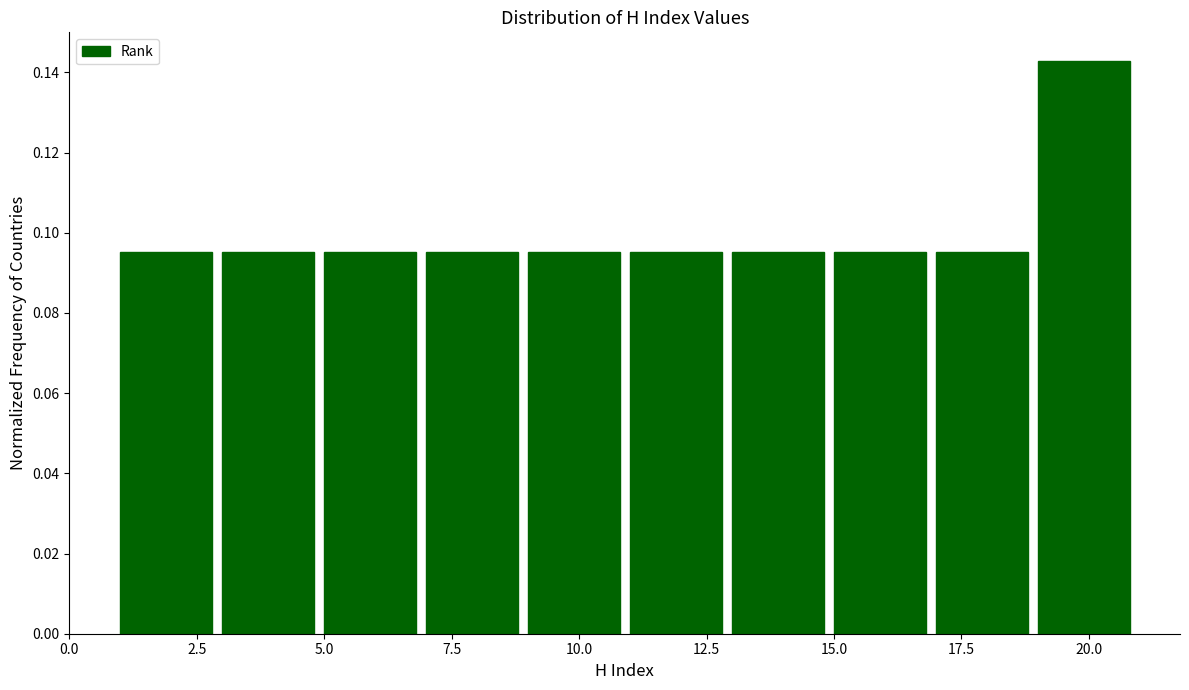

Reading left to right, list every bar in this chart as the range it spans on the x-axis followed by its height. The values are not printed on the chart, so give them approximately, as read against the axis.

1 to 3: 0.096
3 to 5: 0.096
5 to 7: 0.096
7 to 9: 0.096
9 to 11: 0.096
11 to 13: 0.096
13 to 15: 0.096
15 to 17: 0.096
17 to 19: 0.096
19 to 21: 0.142